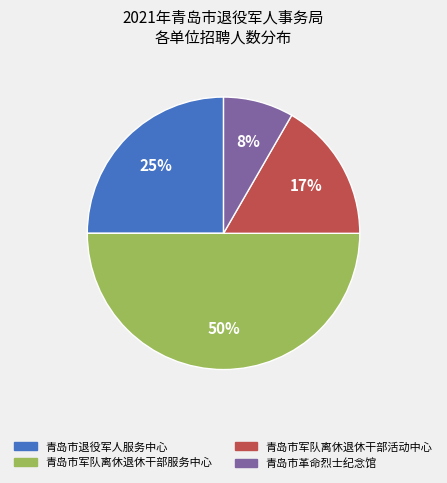

To the nearest percent, what is the difference between the largest and smallest slice percentages?

42%